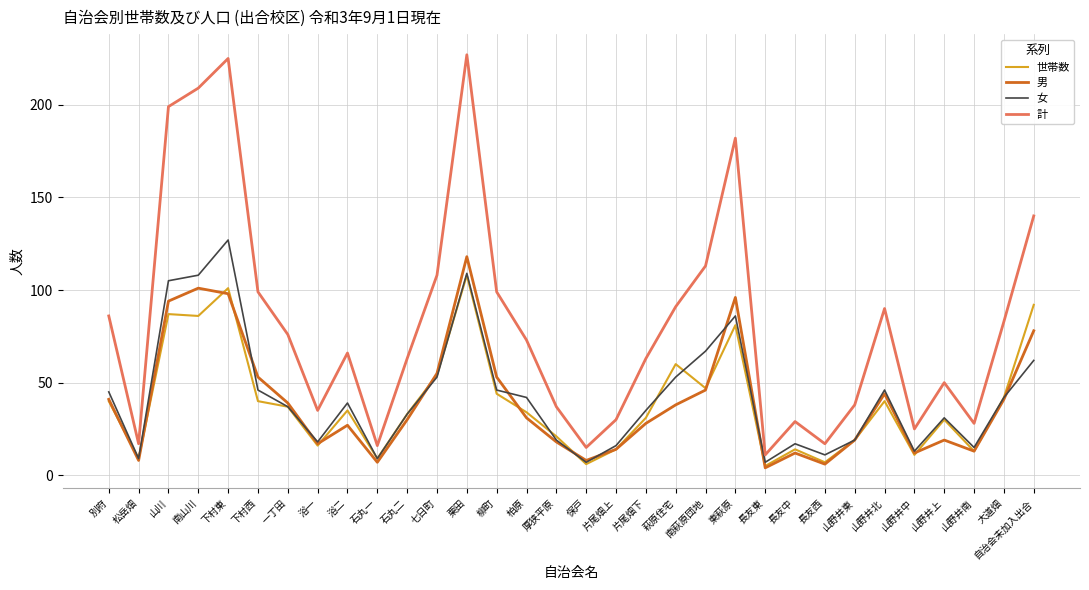

Which series has the widest spread of values?

計